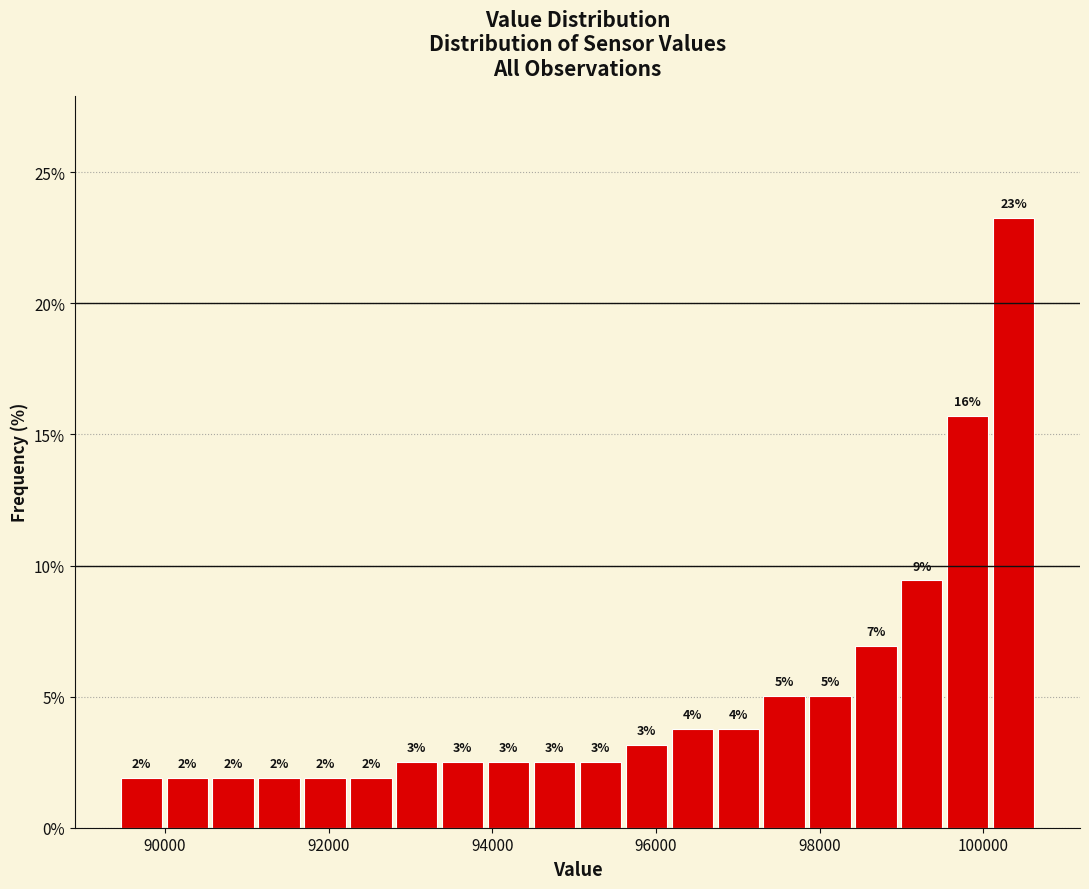

Around what value on the x-axis is the tallest bar? Give the approximate position of its centre, as read against the axis.

100400